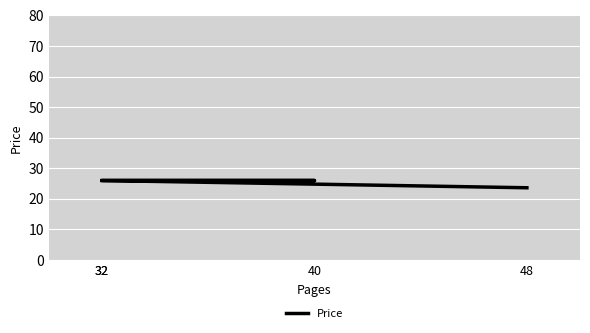

Which has a higher value, 32 or 48?

32